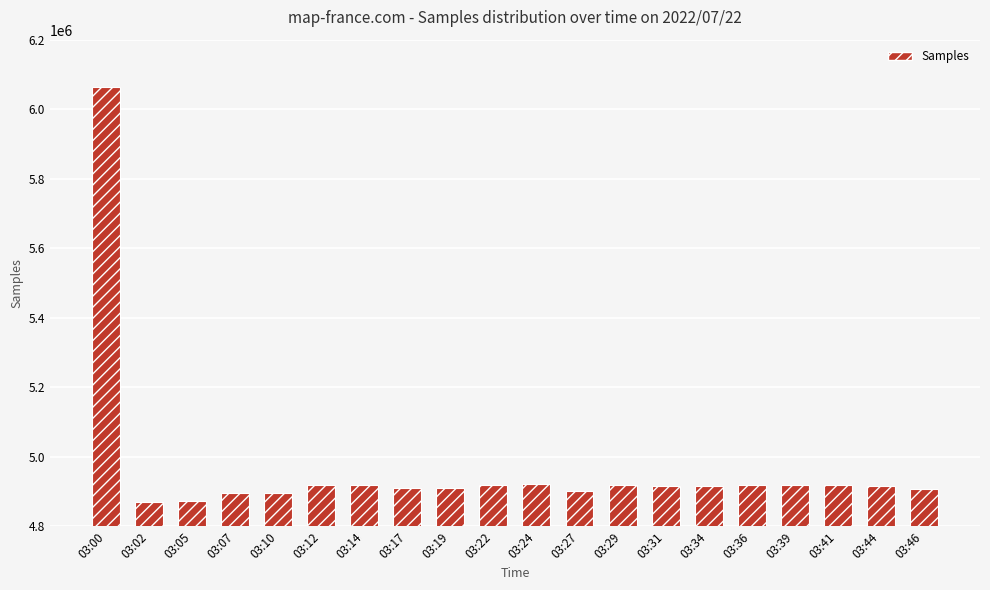

What is the difference between the second highest and minimum values?

50467